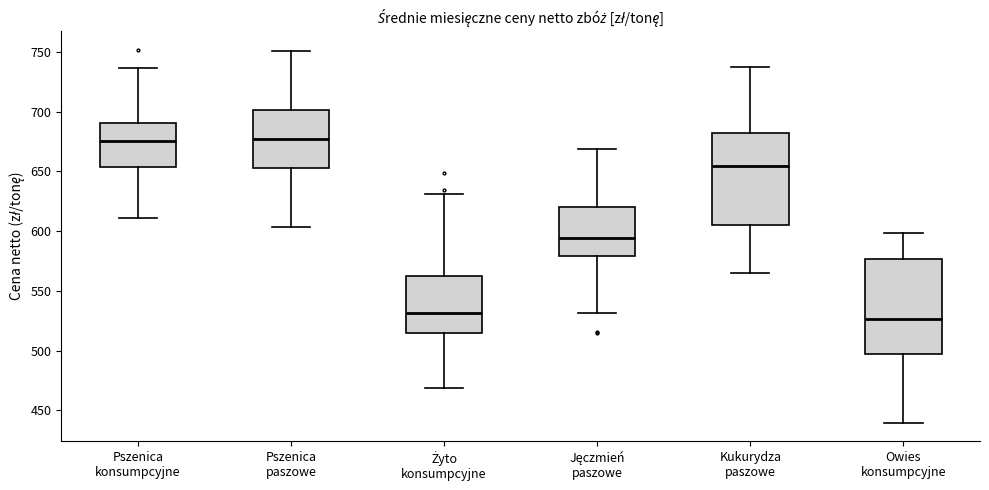

Reading left to right, transcribe this box plot: for each box, give where its median line is, the range the box spans, and where its two whiskers end, as read against the y-axis. The values are not printed on the chart, so give them approximately, as read against the axis.

Pszenica konsumpcyjne: median 675, box 655 to 690, whiskers 610 to 735
Pszenica paszowe: median 675, box 655 to 700, whiskers 605 to 750
Żyto konsumpcyjne: median 530, box 515 to 560, whiskers 470 to 630
Jęczmień paszowe: median 595, box 580 to 620, whiskers 530 to 670
Kukurydza paszowe: median 655, box 605 to 680, whiskers 565 to 740
Owies konsumpcyjne: median 525, box 495 to 575, whiskers 440 to 600